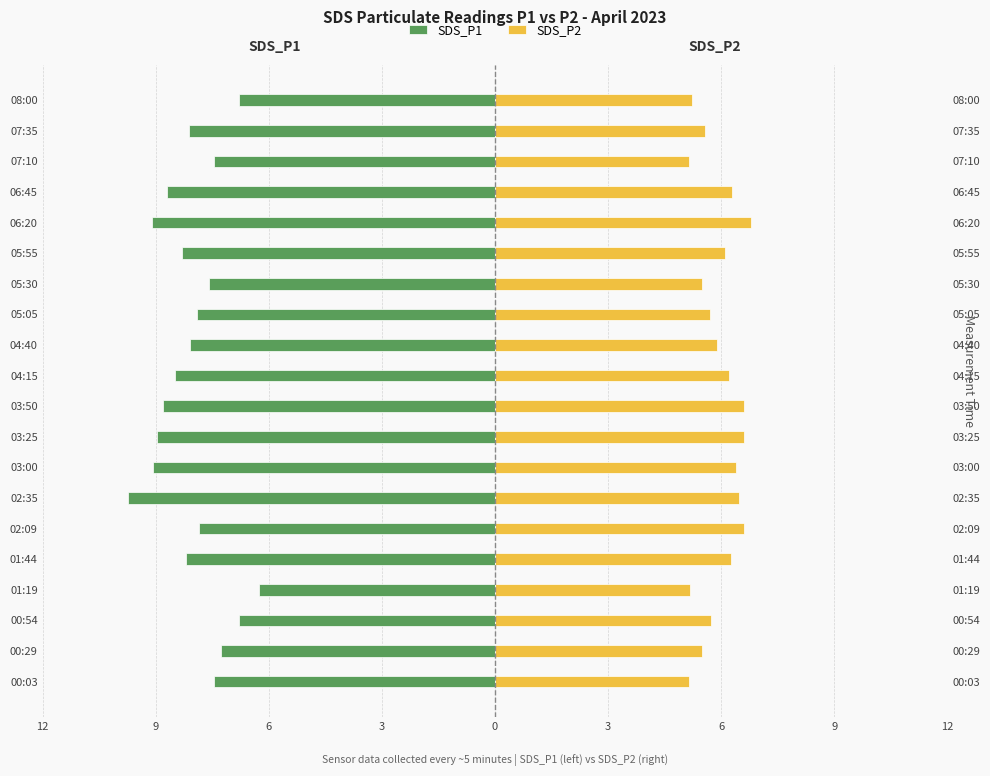

How many values in the SDS_P2 series are below 6?

10